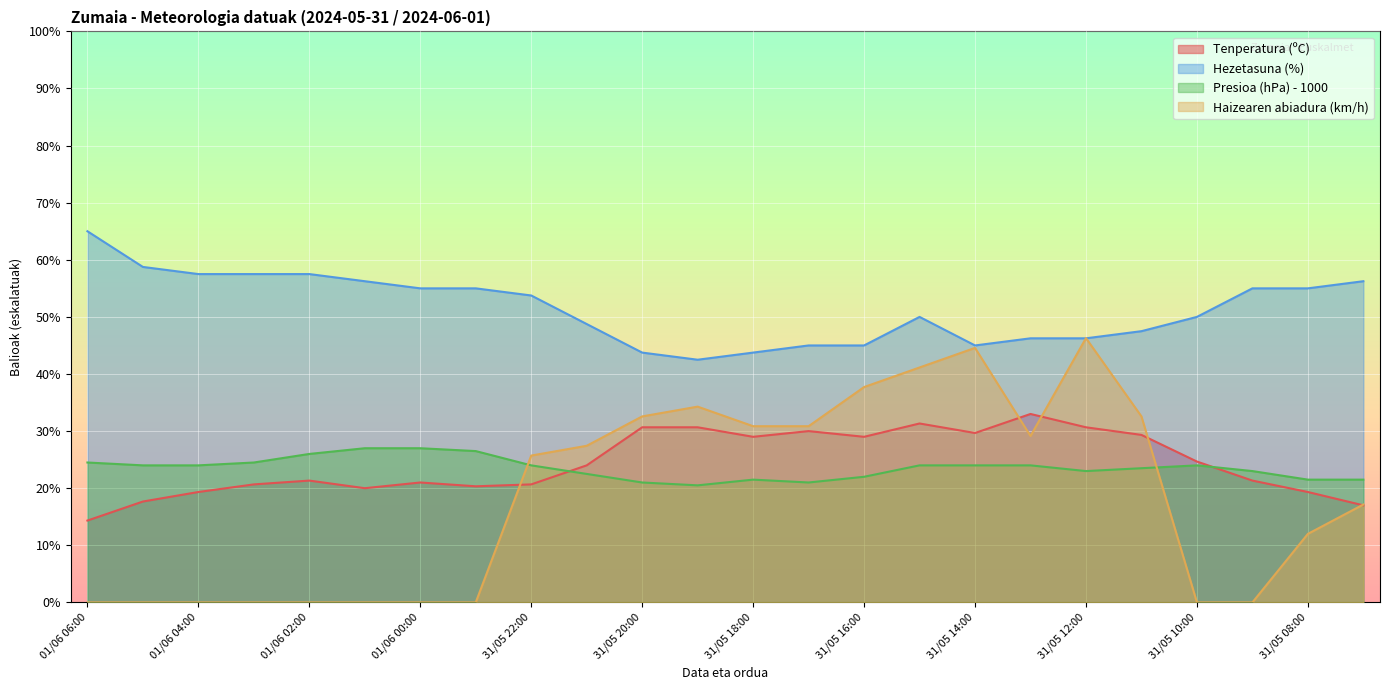

What position from the right is 01/06 01:00?

19